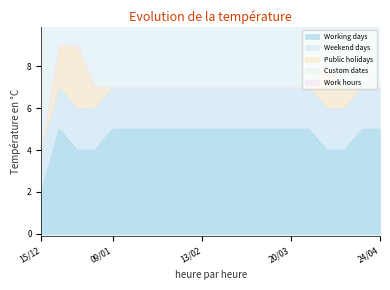

True or false: Custom dates and Weekend days cross at least once.

False